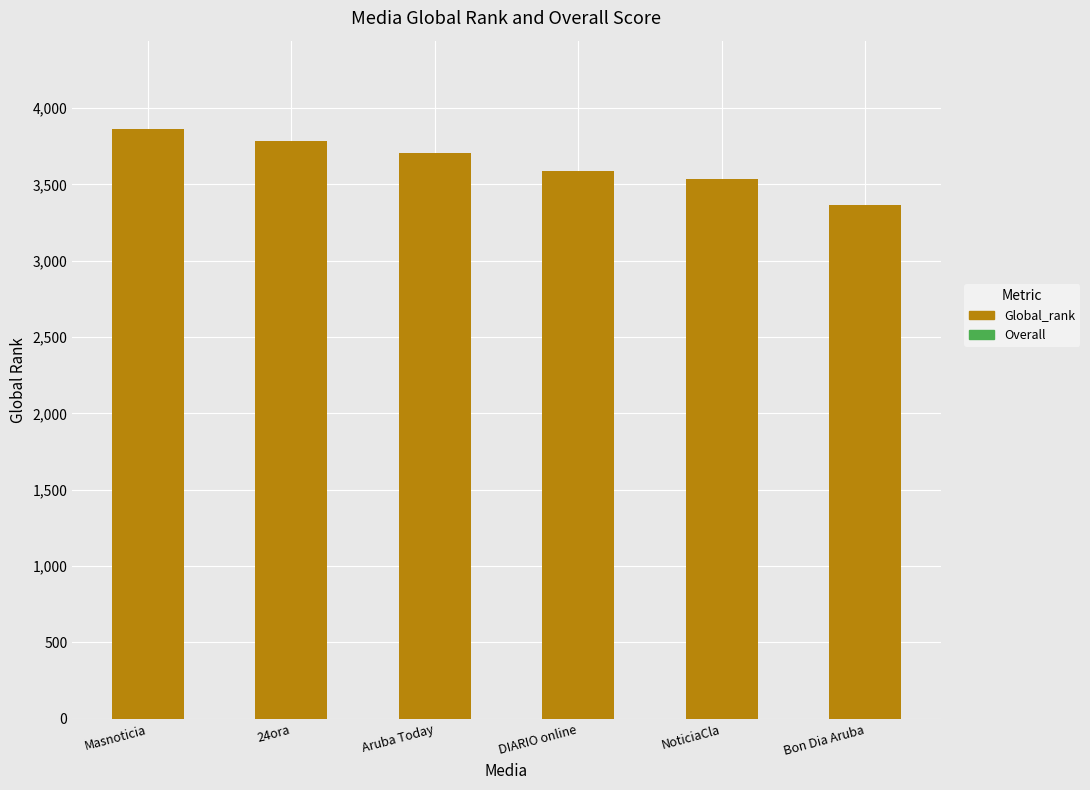

What is the change in value from 24ora to Bon Dia Aruba?

-421